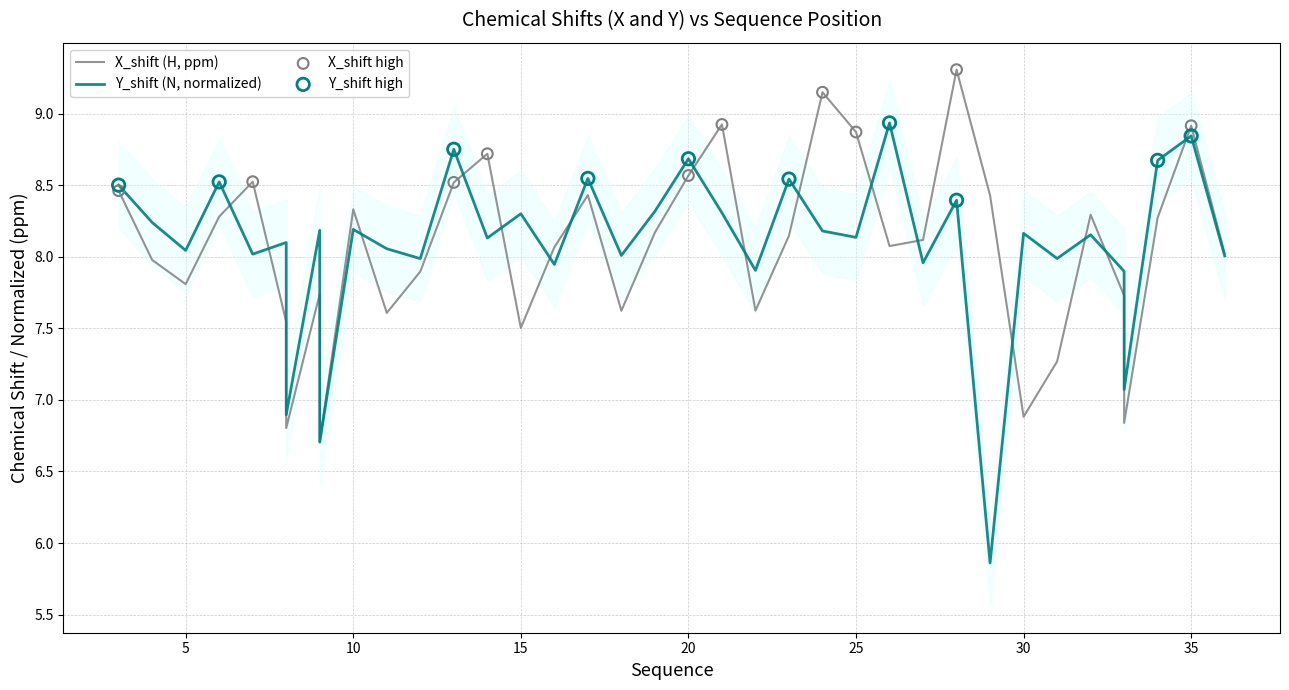

What are all the series names shown in the legend?

X_shift, Y_shift